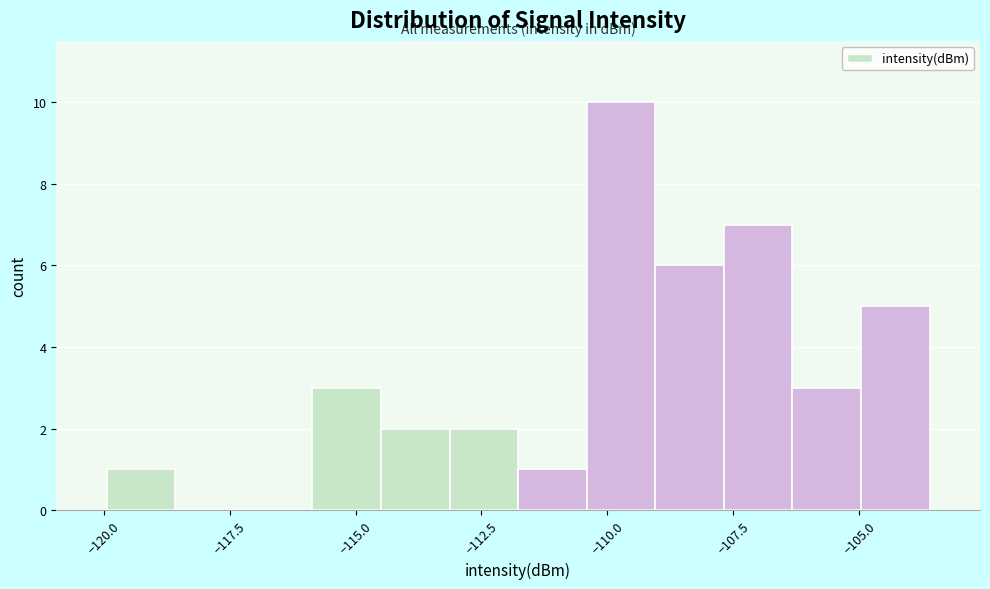

Read against the x-axis, roughly where is the centre of the tallest bar?

-109.5